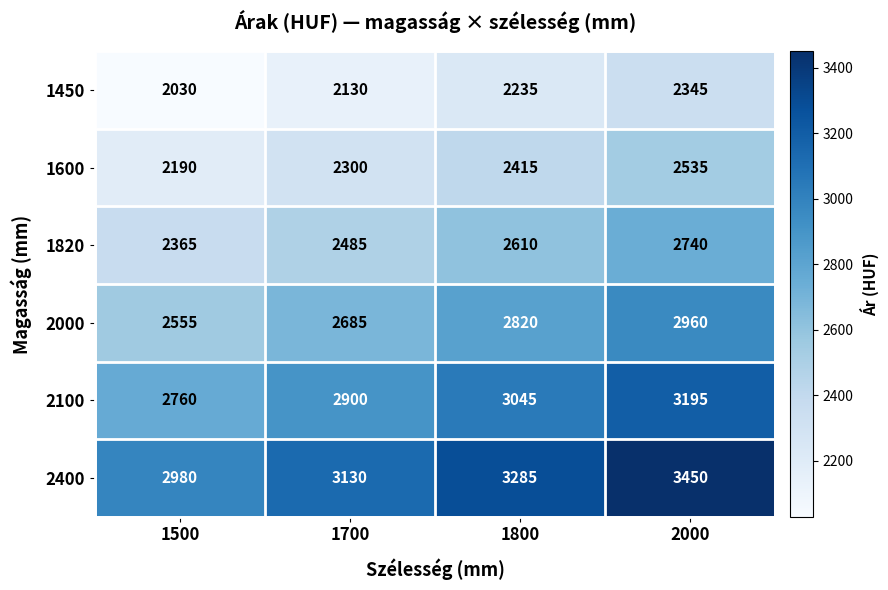

At how many categories does at least one series exceed 2432?

4